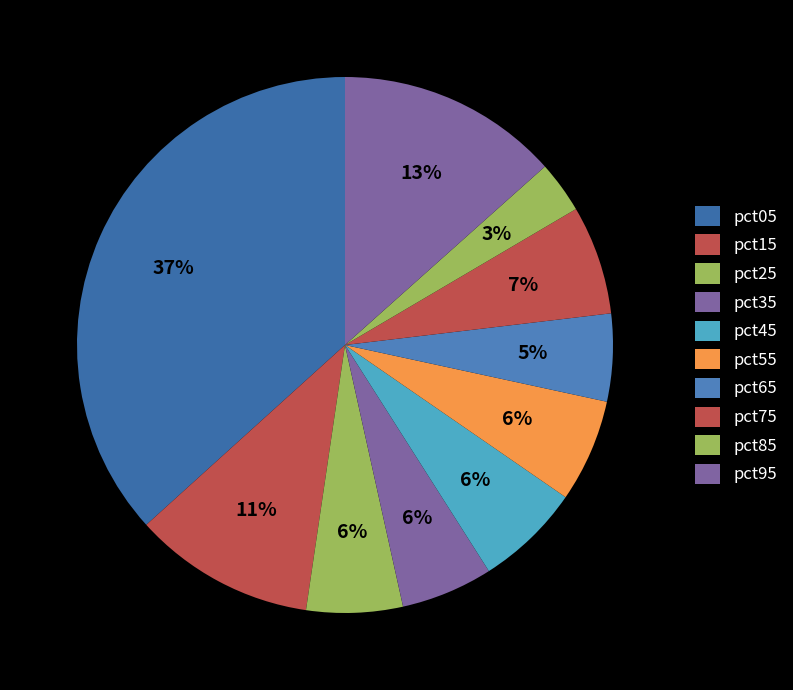

To the nearest percent, what is the combined percentage of pct45 and pct15?

17%